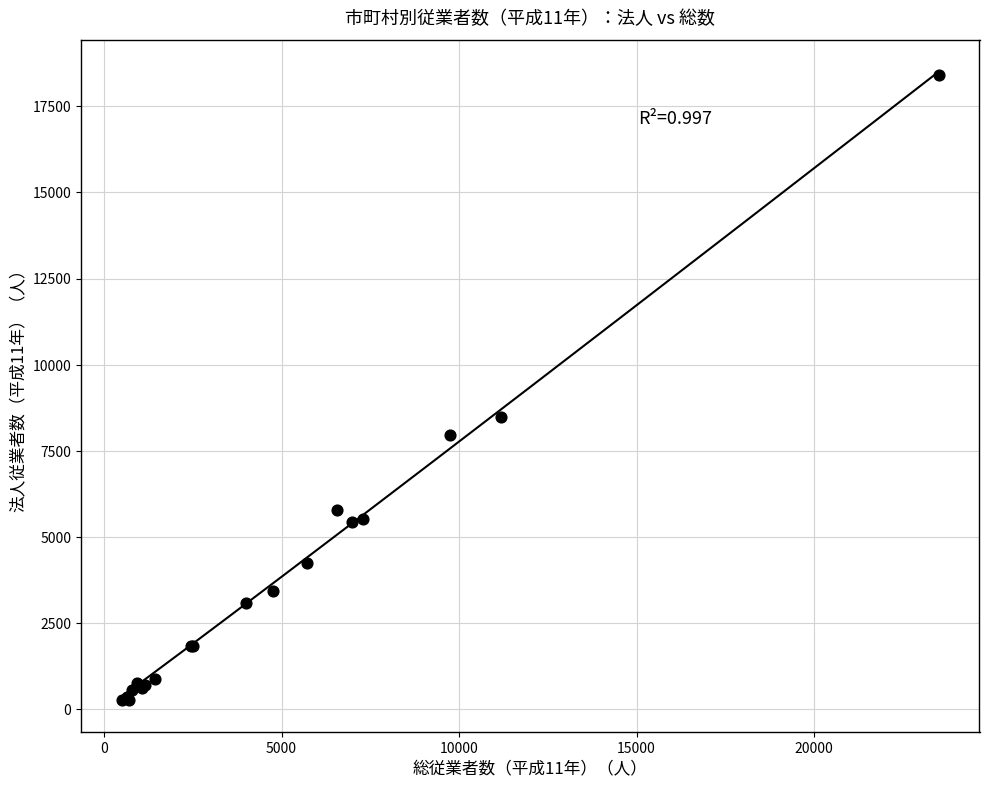

What Y value in the scatter plot is closest to 9333?

8486